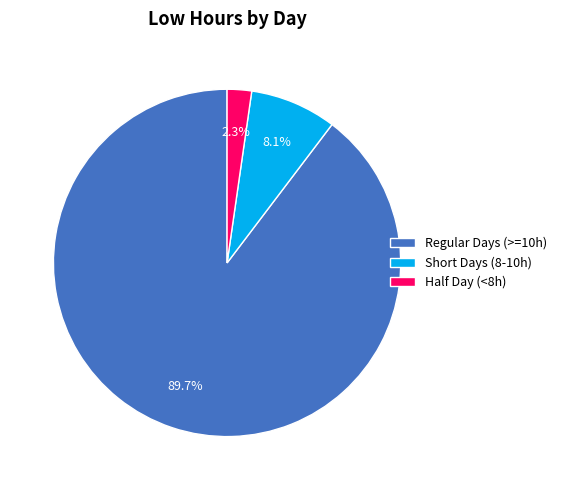

Which category has the biggest portion of the pie?

Regular Days (>=10h)